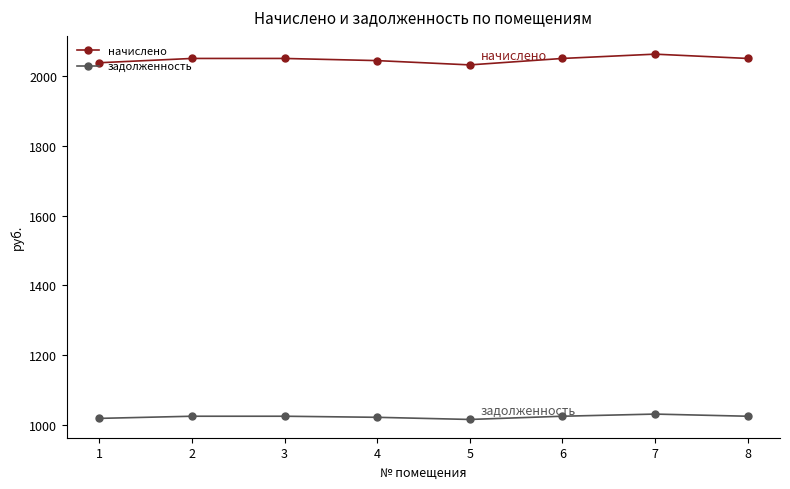

Which series has the largest total across all categories?

начислено